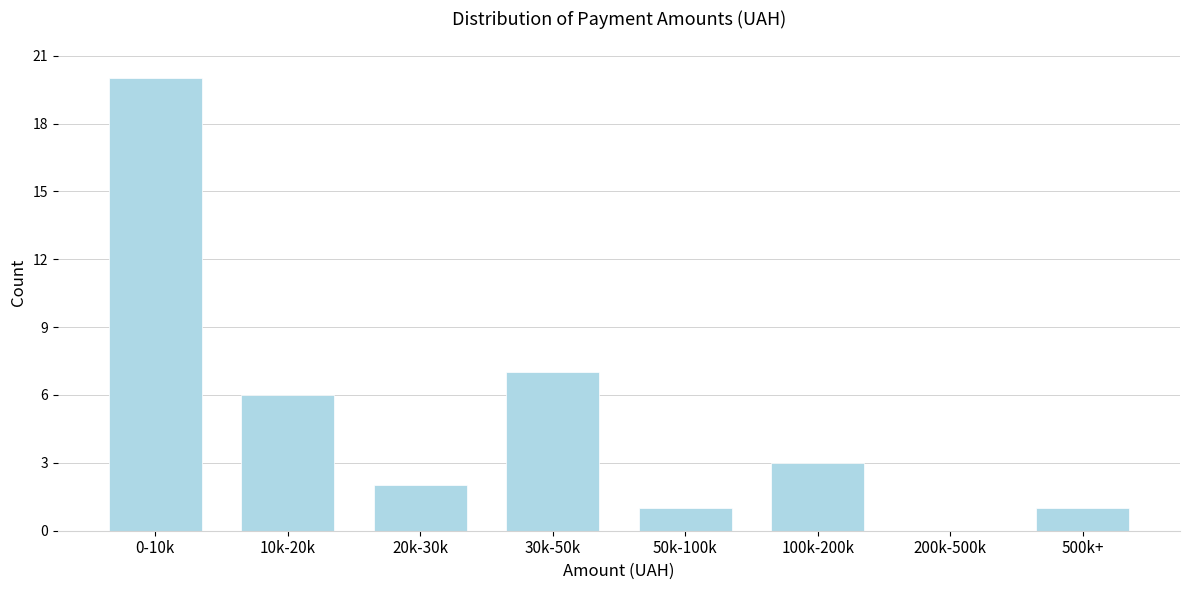

Reading left to right, list all the values displayed in this chart.

0-10k=20	10k-20k=6	20k-30k=2	30k-50k=7	50k-100k=1	100k-200k=3	200k-500k=0	500k+=1